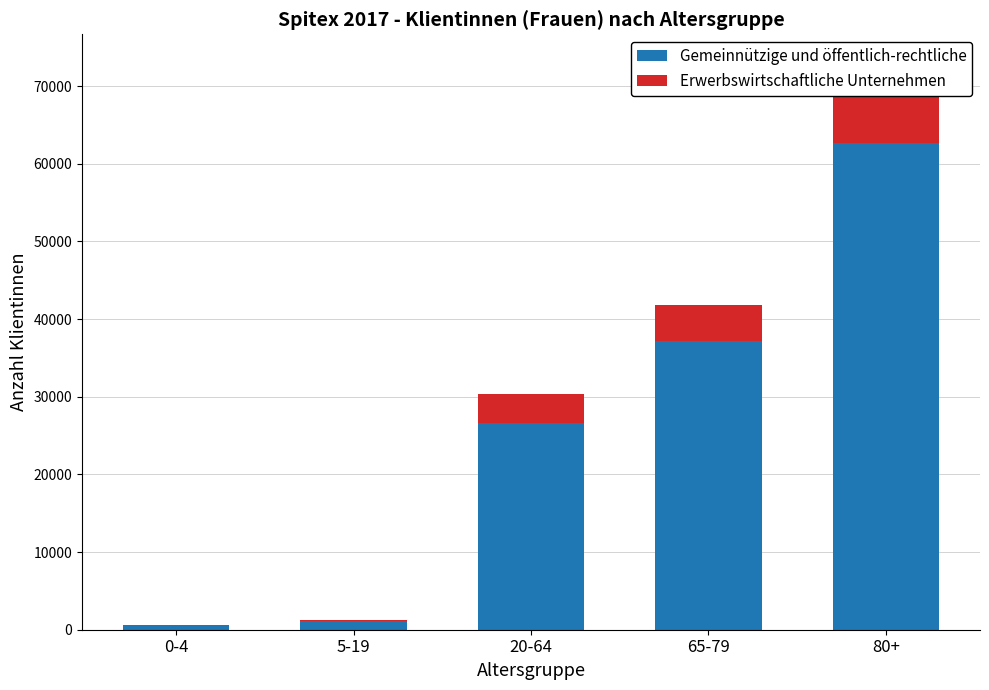

Is it true that Erwerbswirtschaftliche Unternehmen equals 2 at 0-4?

False